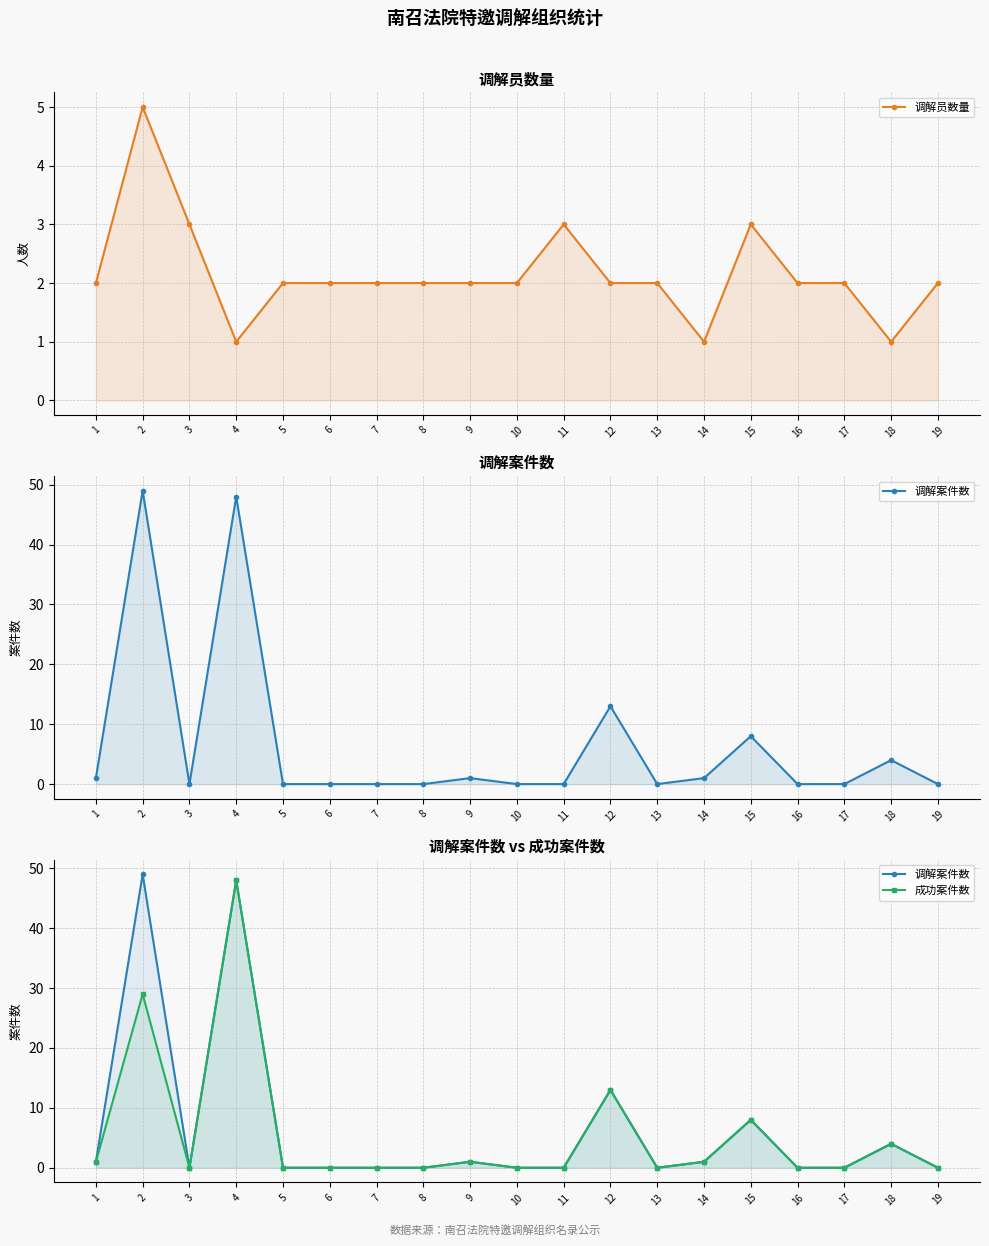

What is the value of the 调解员数量 point at the 1st from the left?

2